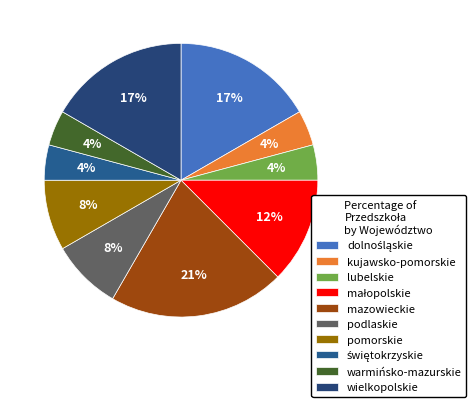

What is the smallest slice in the pie chart?

kujawsko-pomorskie